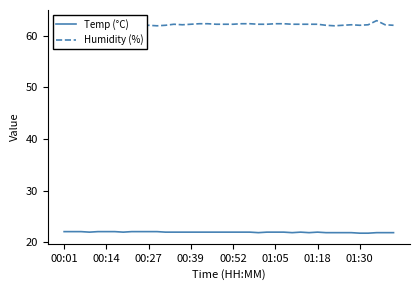

What is the maximum value for Temp (°C)?

22.1